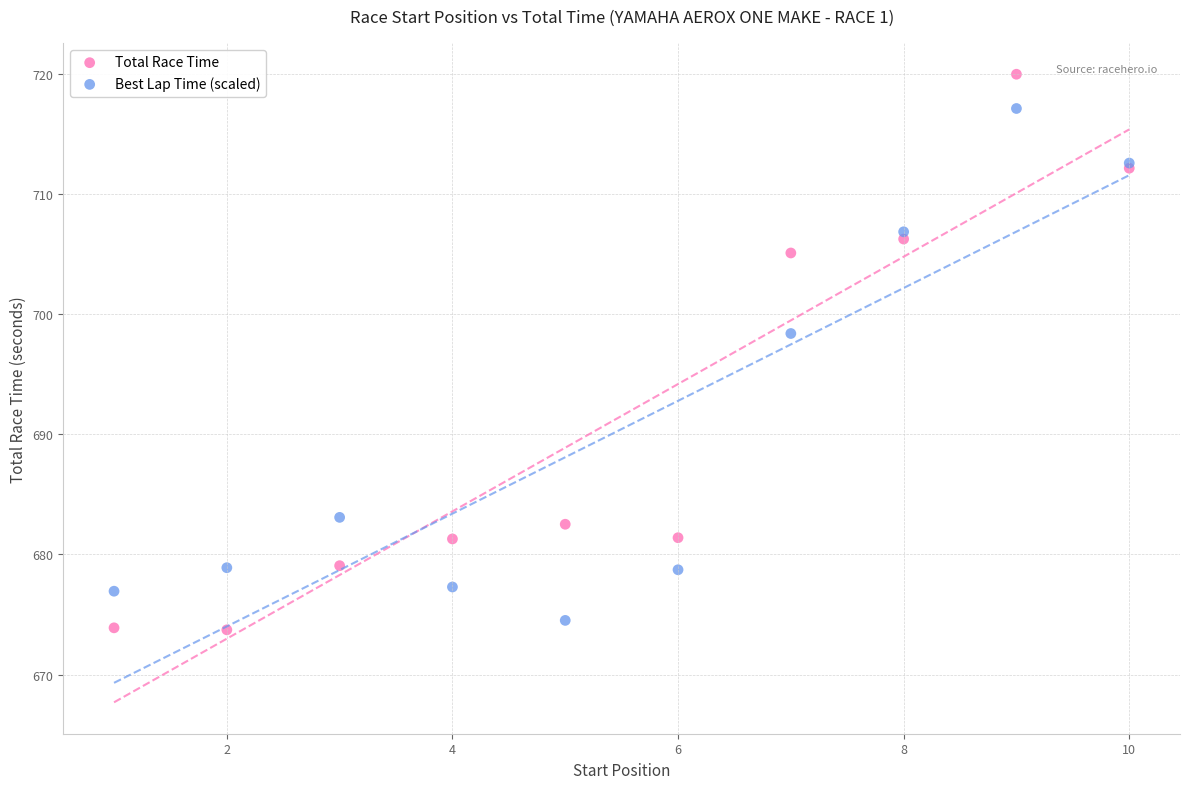

Which series has the largest Y range (max minus min)?

Total Race Time